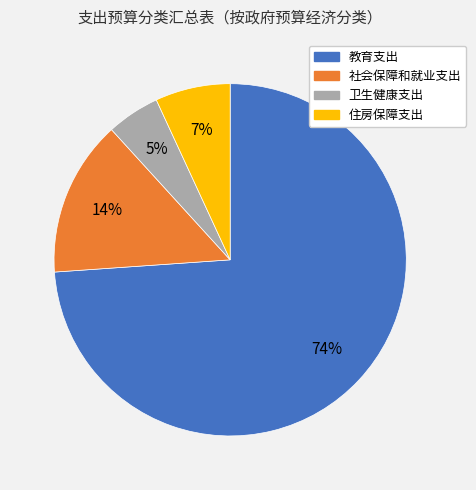

Which category accounts for the majority?

教育支出